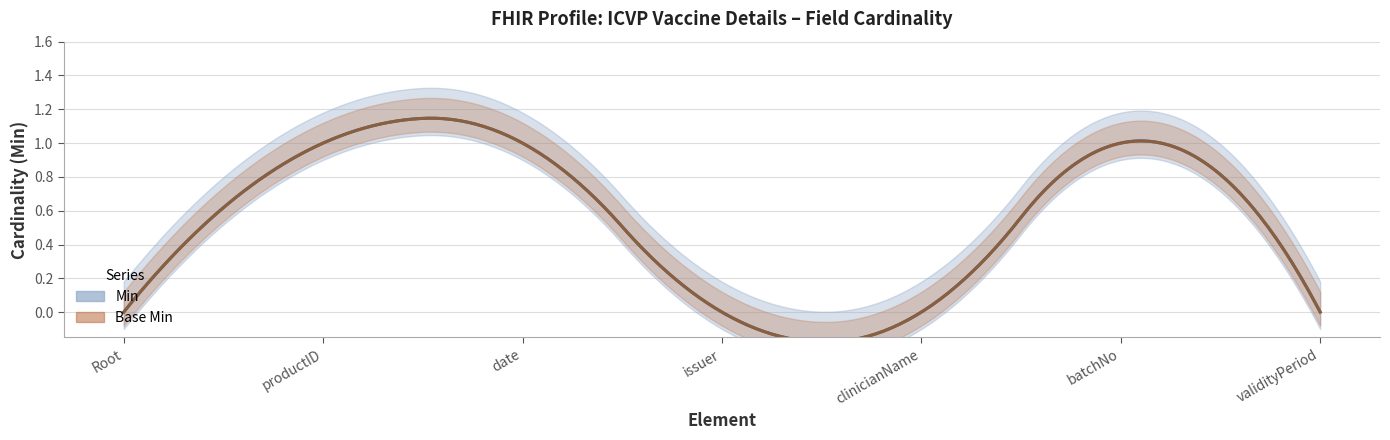

How many series are shown in this chart?

2